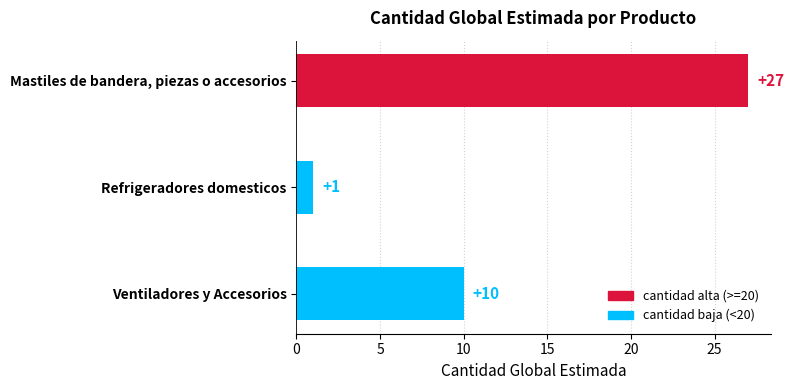

What is the label of the 3rd bar from the bottom?

Mastiles de bandera, piezas o accesorios